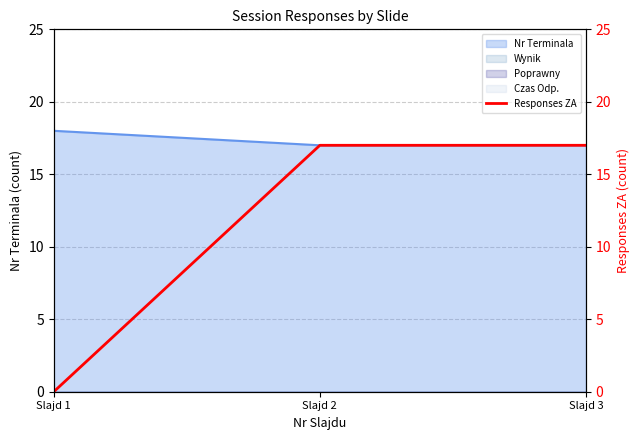

What is the value of the 3rd point from the left?

17